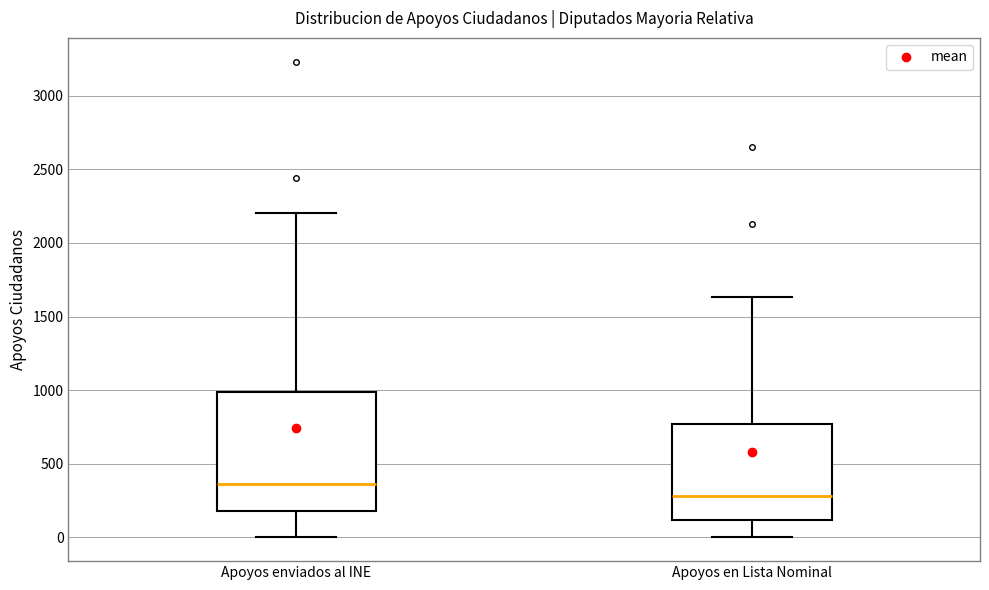

Reading left to right, read every box against the y-axis: the position of its median line, the range the box covers, and the ends of its whiskers. The values are not printed on the chart, so give them approximately, as read against the axis.

Apoyos enviados al INE: median 350, box 200 to 1000, whiskers 0 to 2200
Apoyos en Lista Nominal: median 300, box 100 to 750, whiskers 0 to 1650